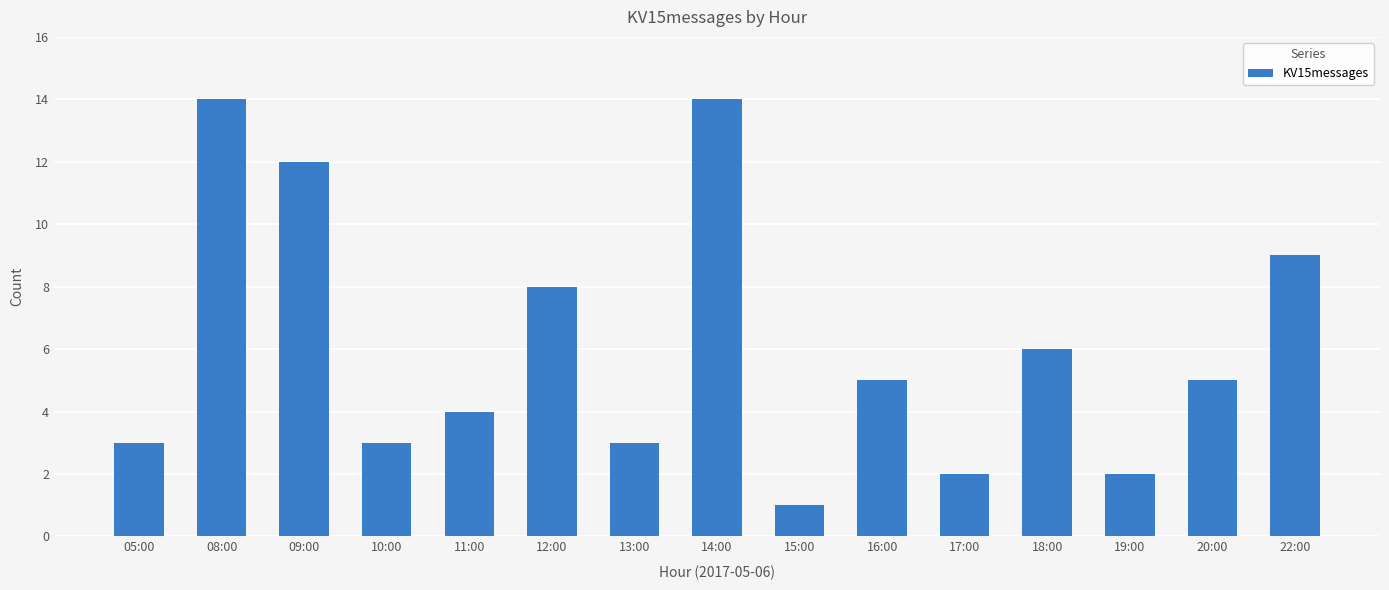

Which category has the lowest value across all series?

15:00